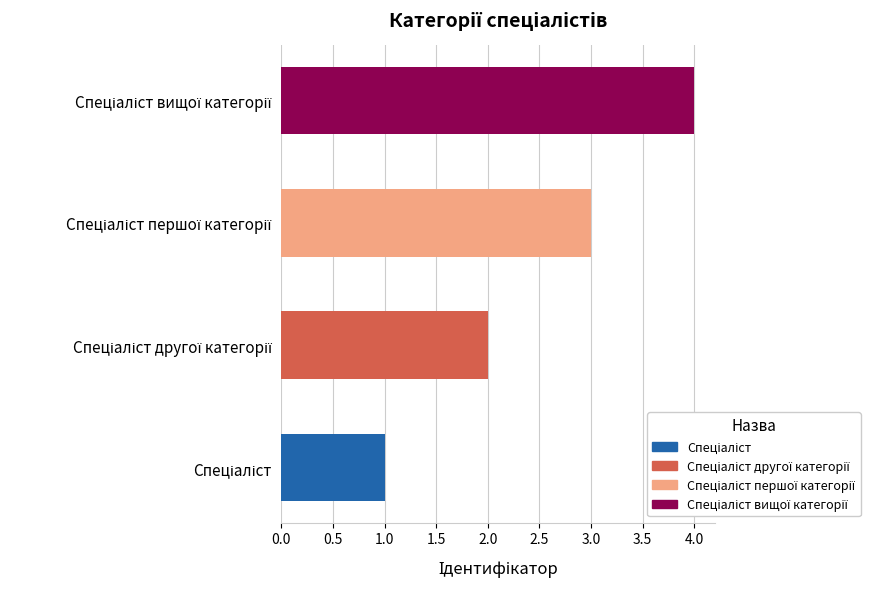

Does the chart contain any negative values?

No